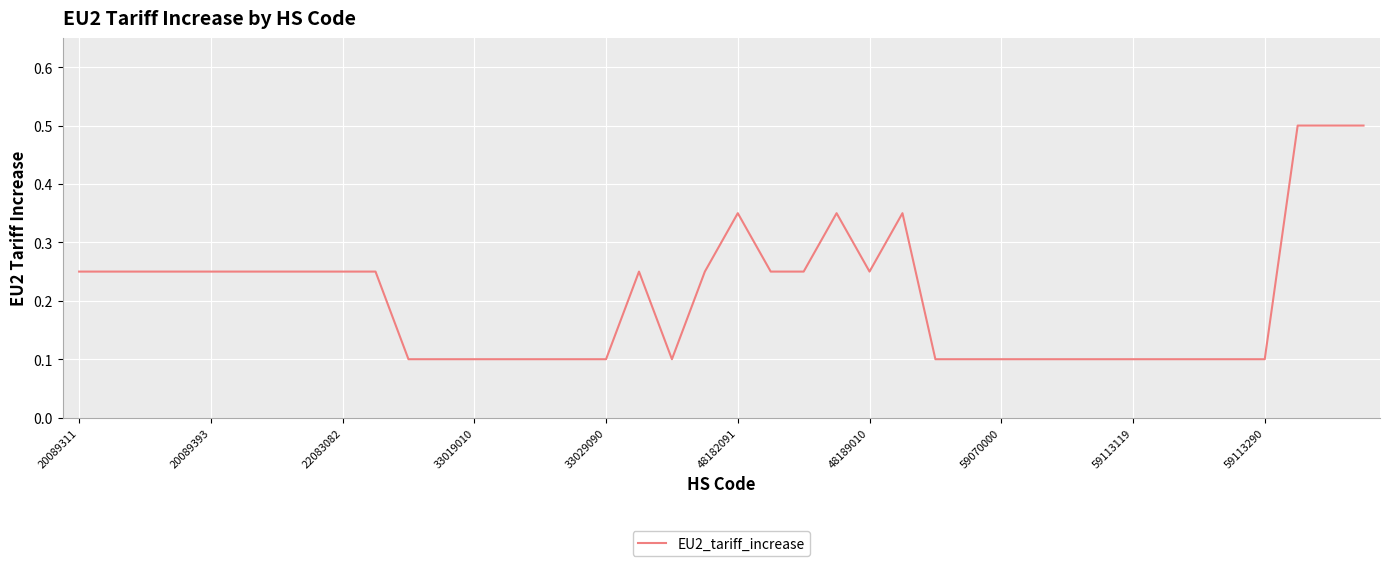

What is the smallest value displayed?

0.1